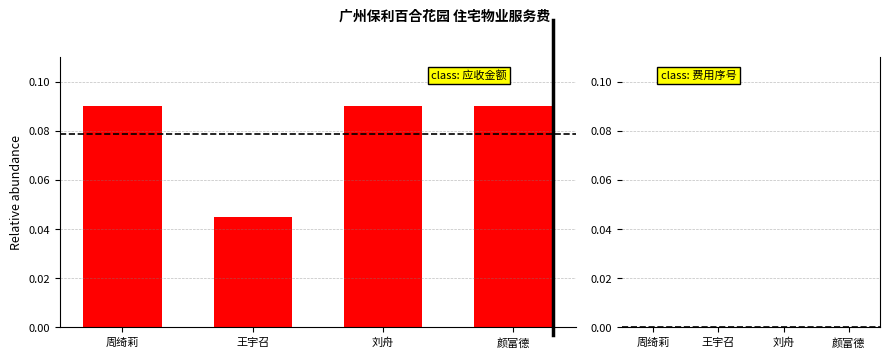

What is the label of the 2nd bar from the right?

刘舟